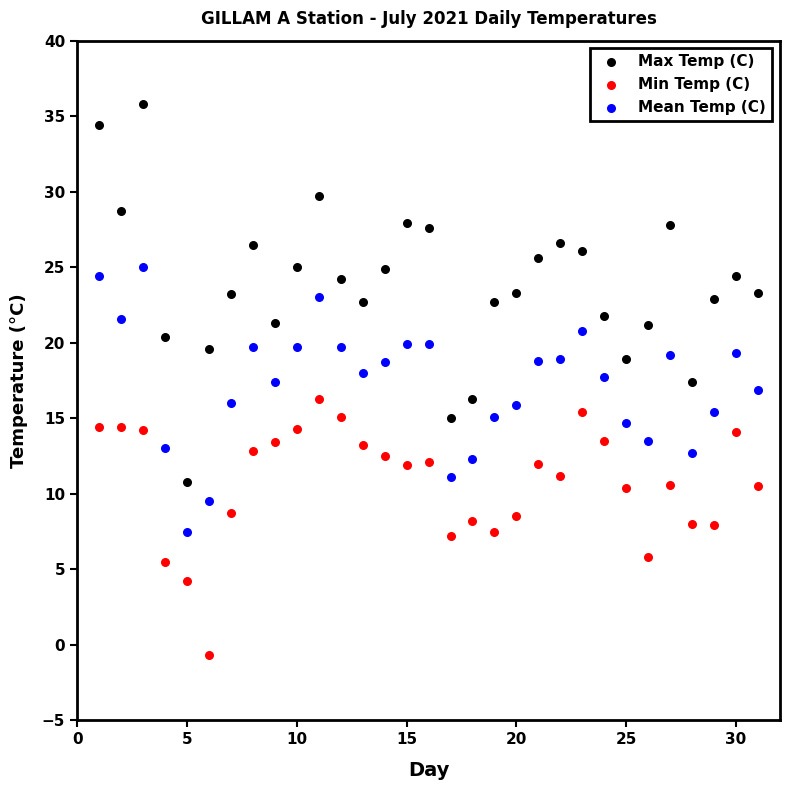

What are all the series names shown in the legend?

Max Temp (C), Min Temp (C), Mean Temp (C)